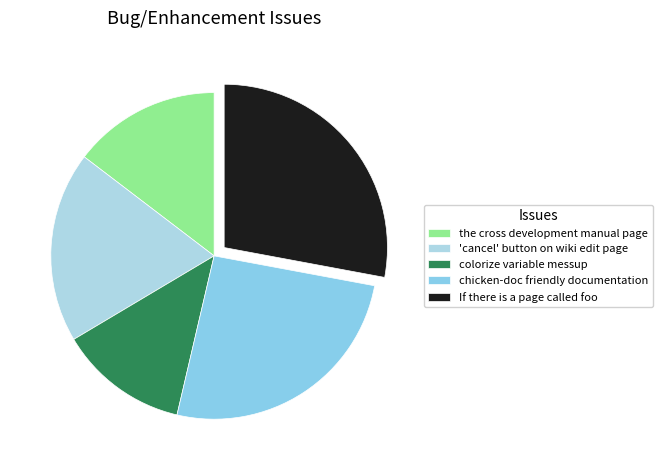

How many slices are in this pie chart?

5